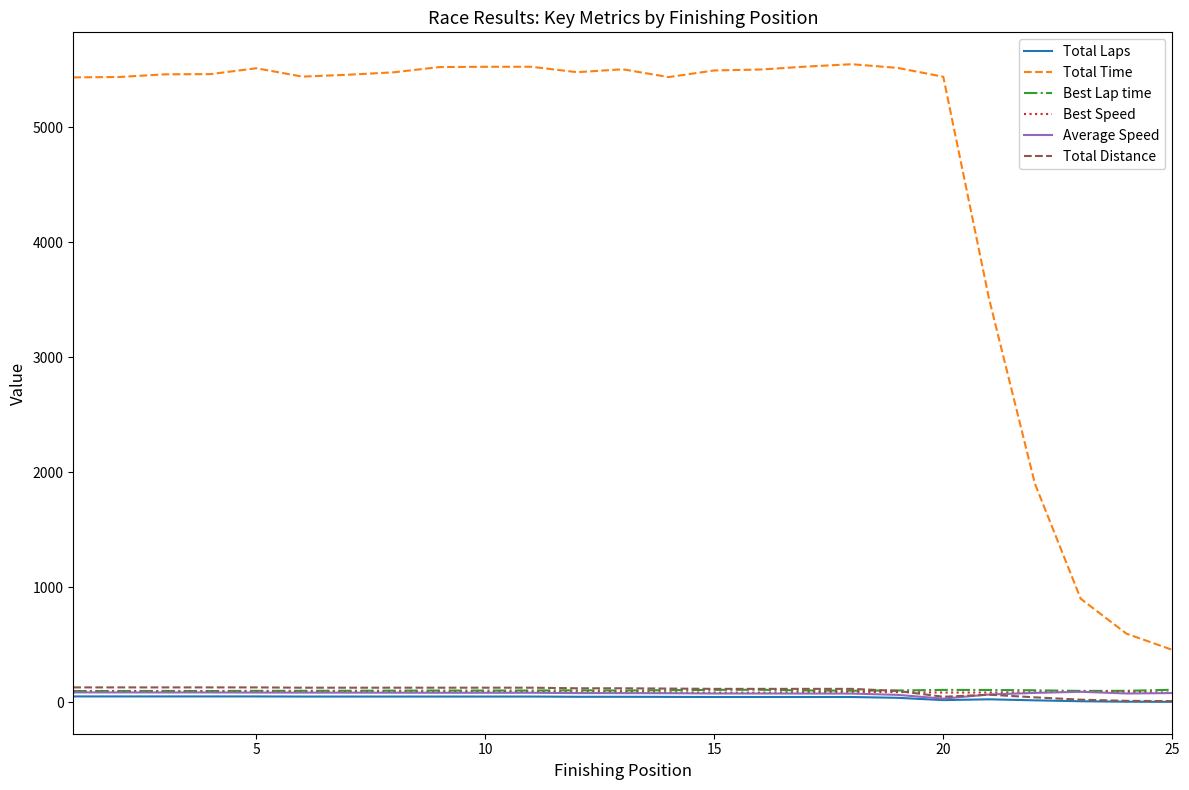

Which series has the largest range (max minus min)?

Total Time